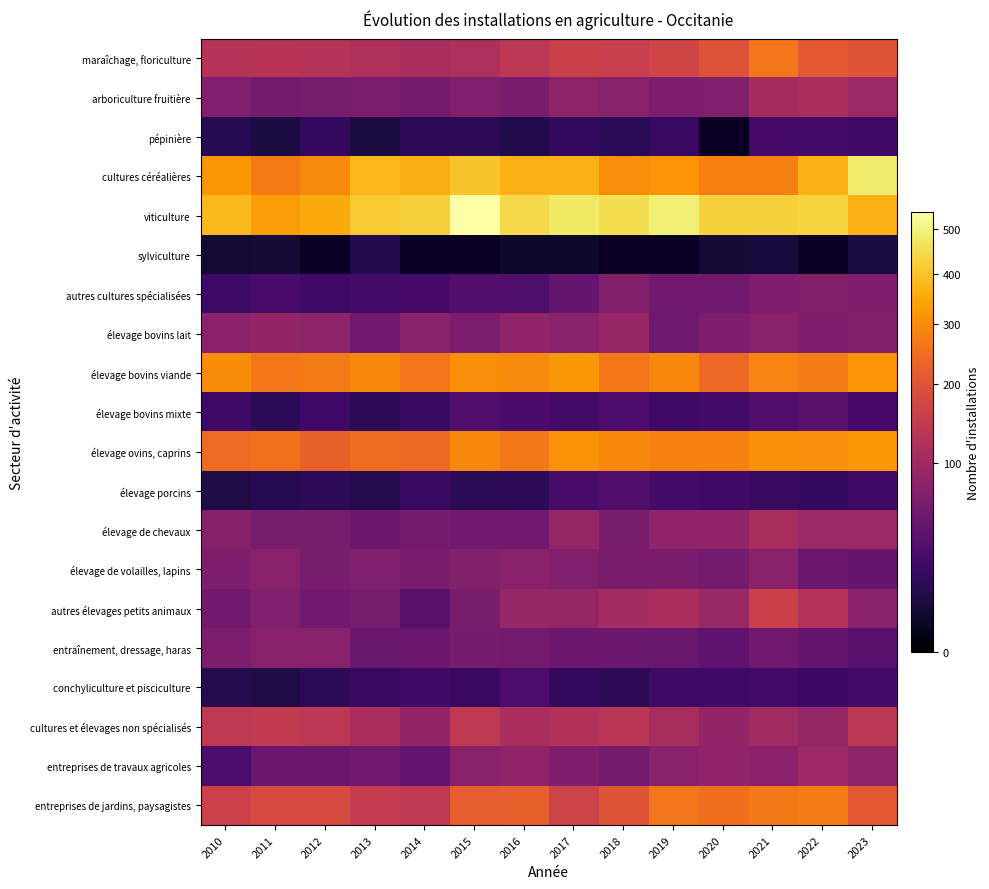

Which category has the highest value across all series?

2015